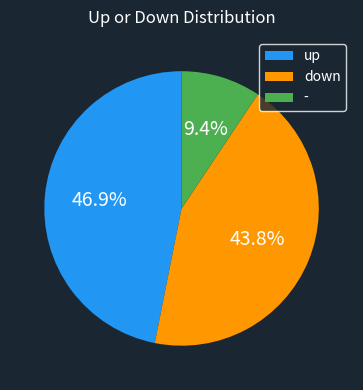

Rank the categories by value from lowest to highest.

-, down, up